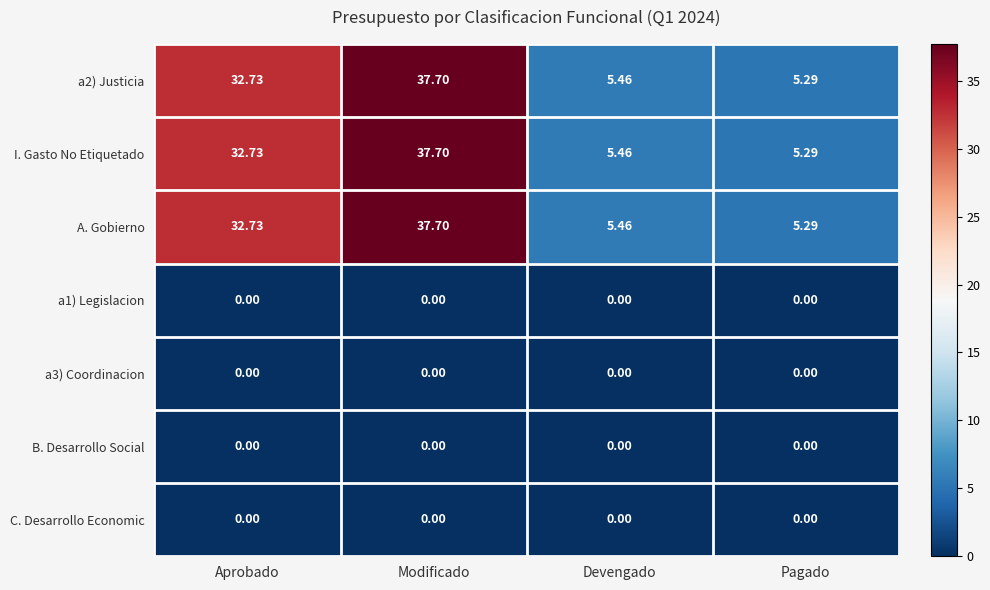

What is the greatest value displayed?

37.7